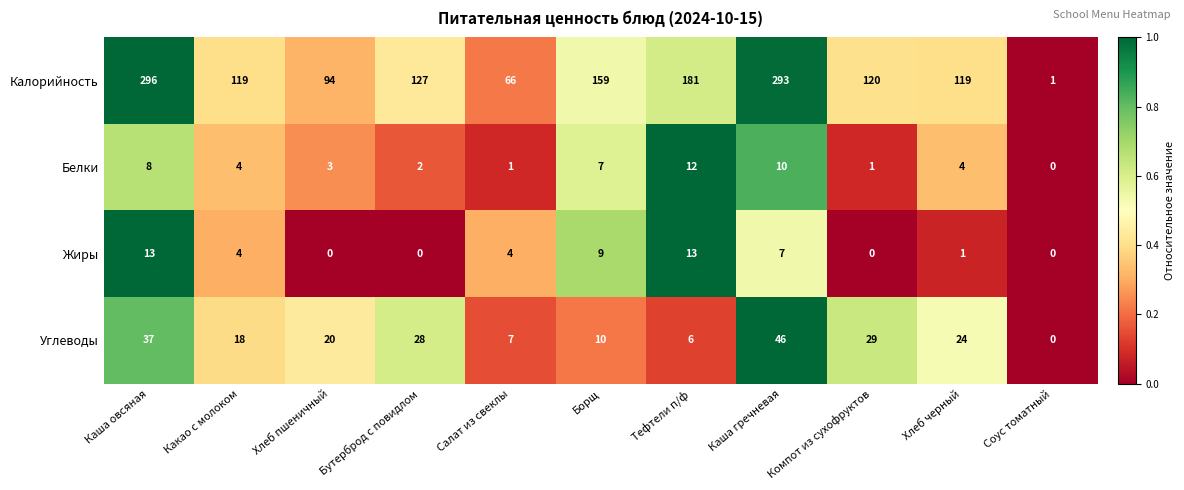

At how many categories does at least one series exceed 0?

11